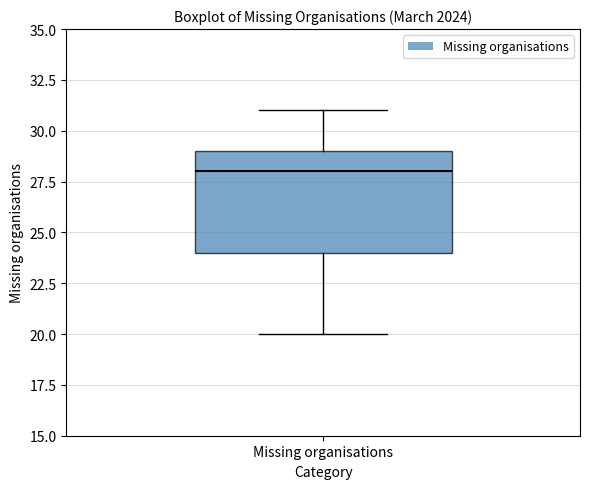

Where is the lower edge of the box for Missing organisations on the y-axis? The values are not printed on the chart, so give them approximately, as read against the axis.

24